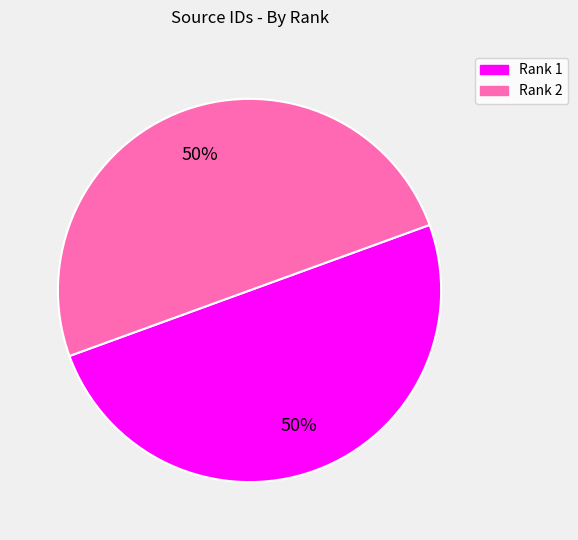

Combined, do Rank 2 and Rank 1 account for over 50%?

Yes